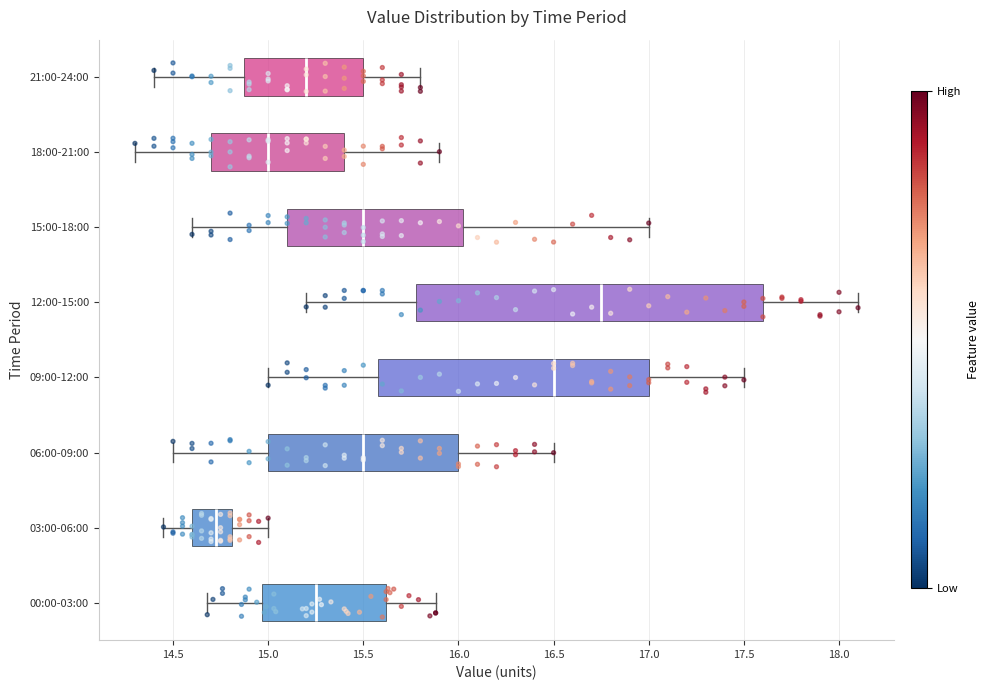

Reading bottom to top, read every box against the x-axis: the position of its median line, the range the box covers, and the ends of its whiskers. The values are not printed on the chart, so give them approximately, as read against the axis.

00:00-03:00: median 15.25, box 14.95 to 15.60, whiskers 14.70 to 15.90
03:00-06:00: median 14.75, box 14.60 to 14.80, whiskers 14.45 to 15.00
06:00-09:00: median 15.50, box 15.00 to 16.00, whiskers 14.50 to 16.50
09:00-12:00: median 16.50, box 15.60 to 17.00, whiskers 15.00 to 17.50
12:00-15:00: median 16.75, box 15.80 to 17.60, whiskers 15.20 to 18.10
15:00-18:00: median 15.50, box 15.10 to 16.05, whiskers 14.60 to 17.00
18:00-21:00: median 15.00, box 14.70 to 15.40, whiskers 14.30 to 15.90
21:00-24:00: median 15.20, box 14.90 to 15.50, whiskers 14.40 to 15.80